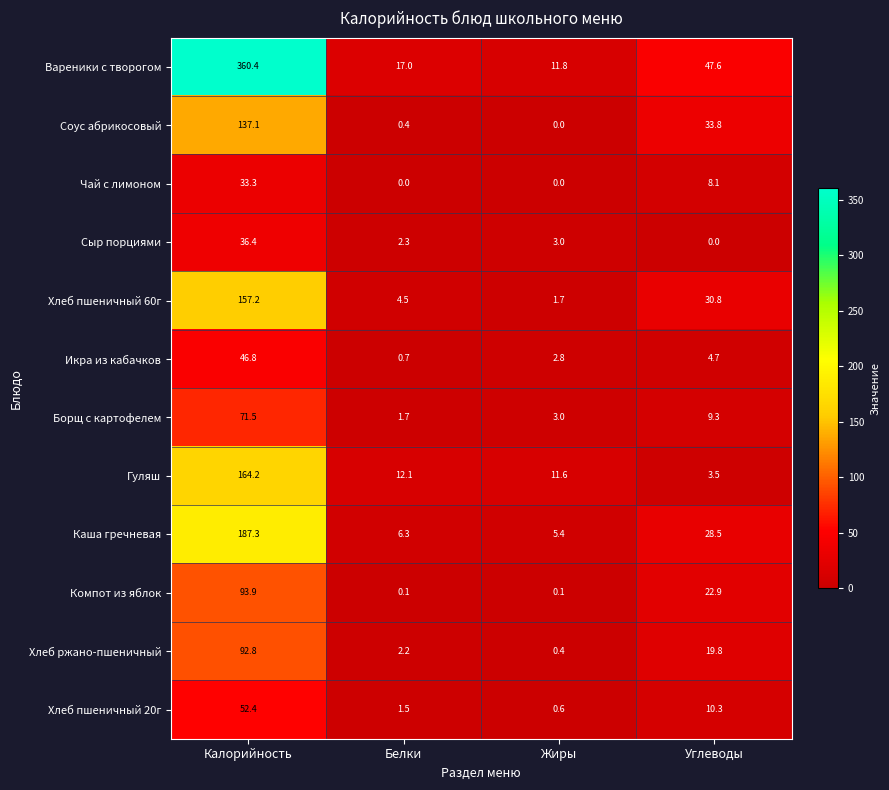

Rank the series at Углеводы from lowest to highest value.

Сыр порциями, Гуляш, Икра из кабачков, Чай с лимоном, Борщ с картофелем, Хлеб пшеничный 20г, Хлеб ржано-пшеничный, Компот из яблок, Каша гречневая, Хлеб пшеничный 60г, Соус абрикосовый, Вареники с творогом